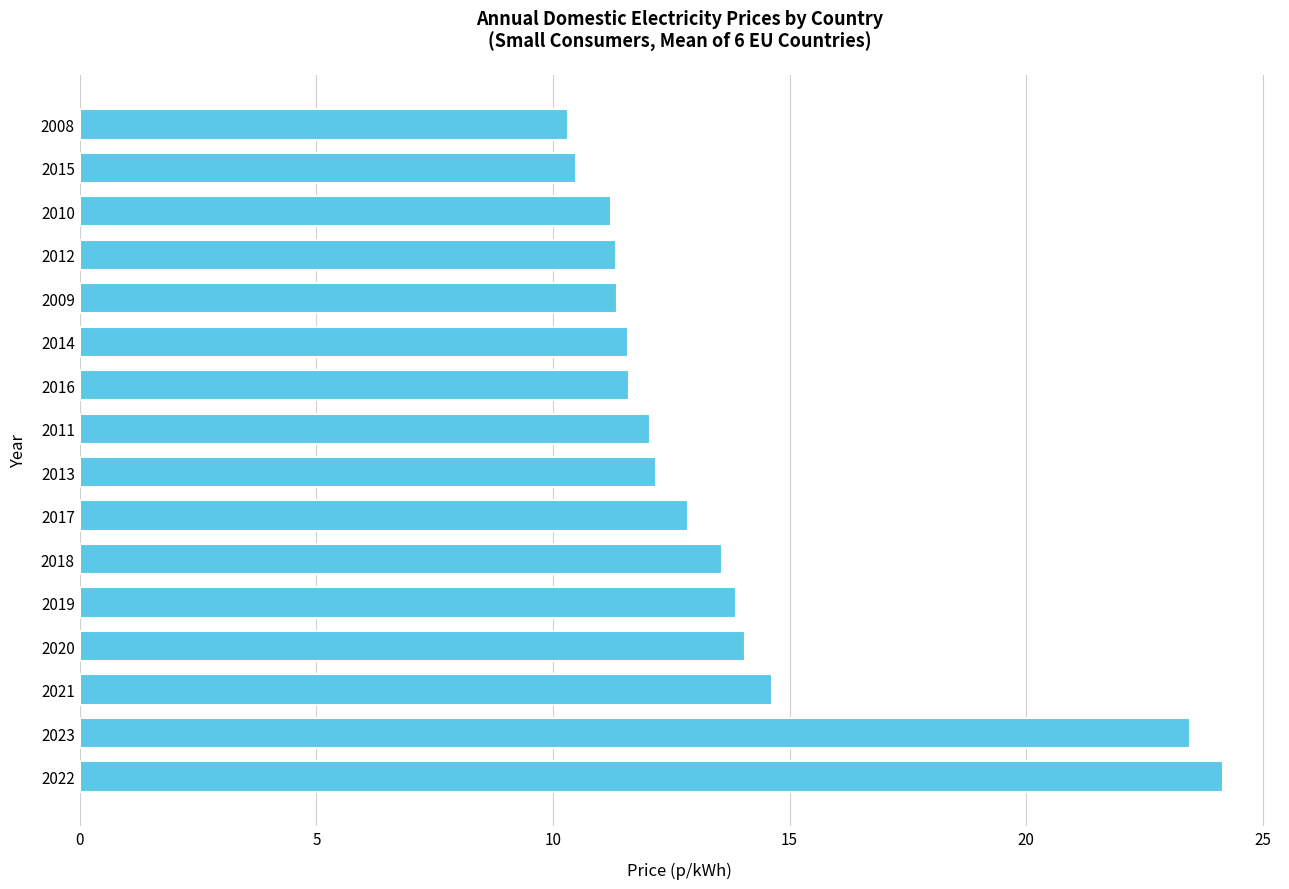

What is the sum of the values at 2016 and 2012?

22.9